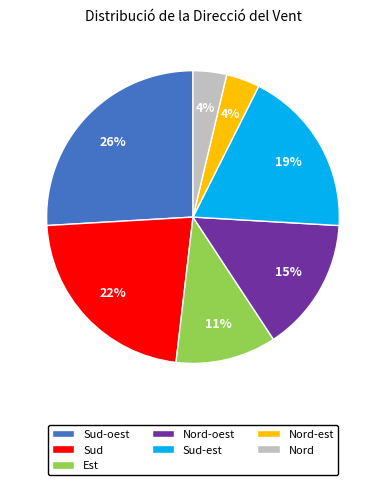

Is it true that Nord is 10% of the pie?

False